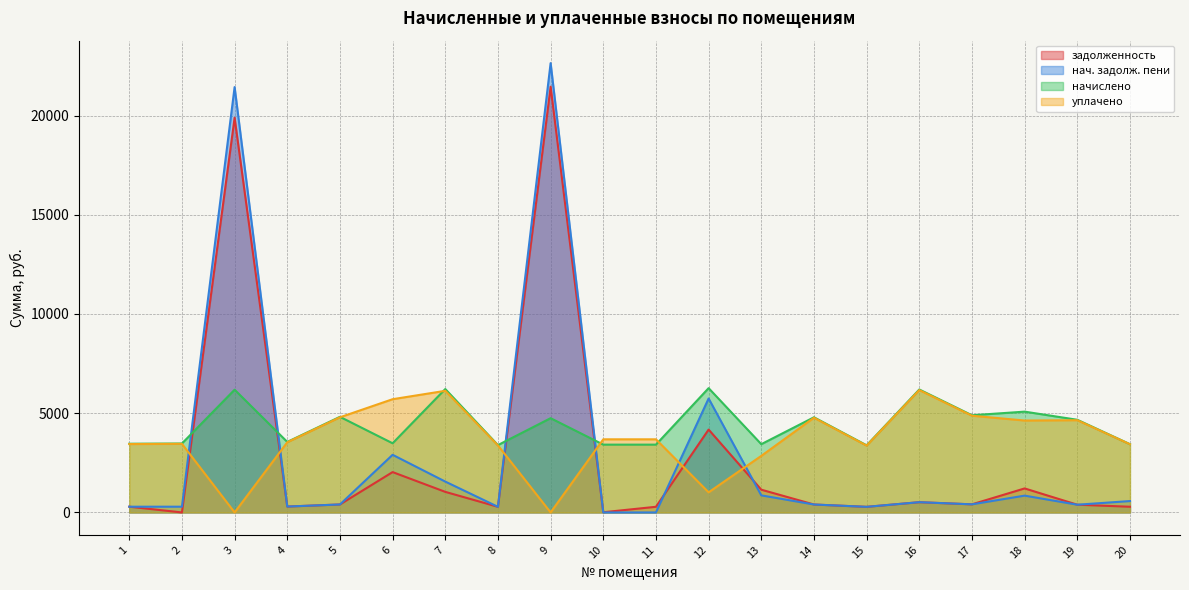

What is the sum of the уплачено values at 19 and 11?

8331.1